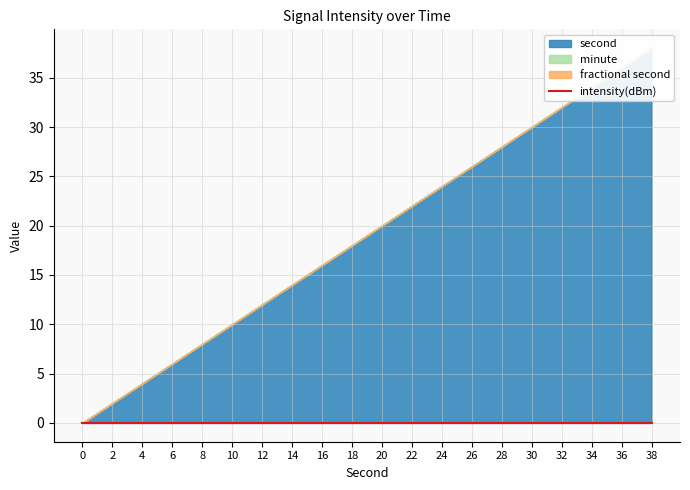

Which series has the largest total across all categories?

second